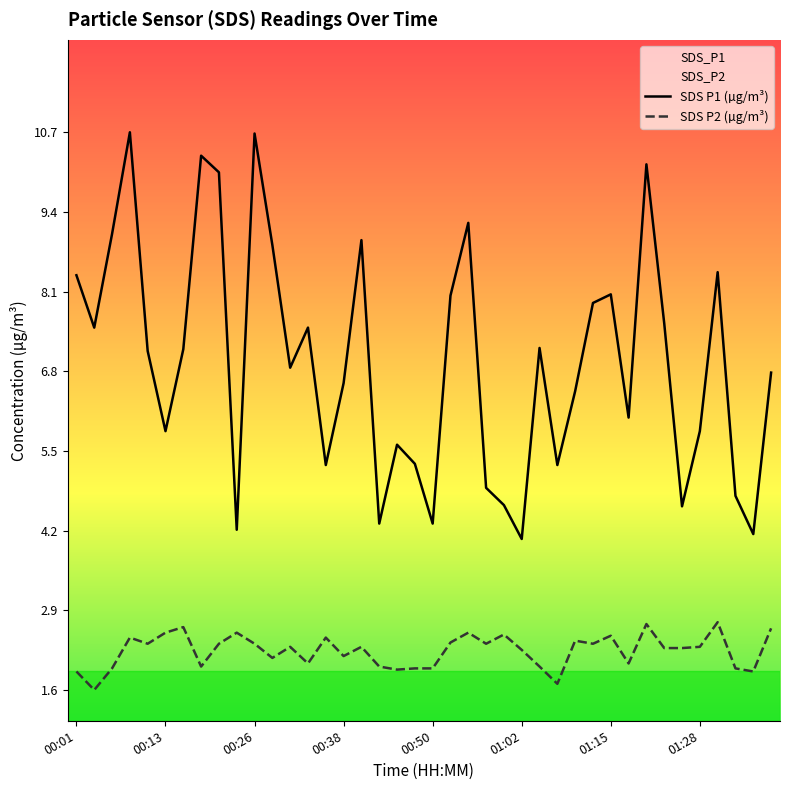

Which series has the widest spread of values?

SDS P1 (µg/m³)